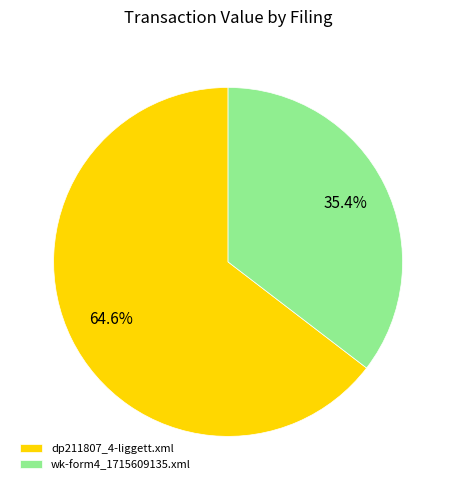

Combined, do dp211807_4-liggett.xml and wk-form4_1715609135.xml account for over 50%?

Yes